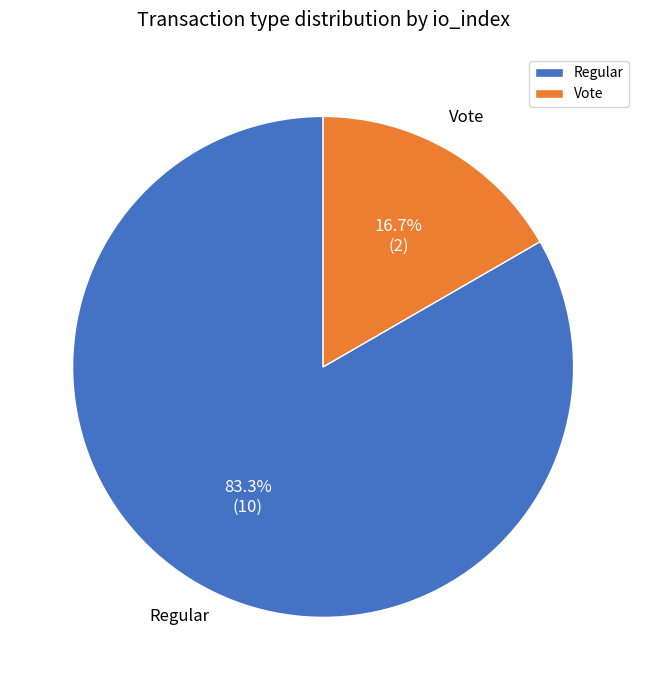

To the nearest percent, what is the difference between the largest and smallest slice percentages?

67%